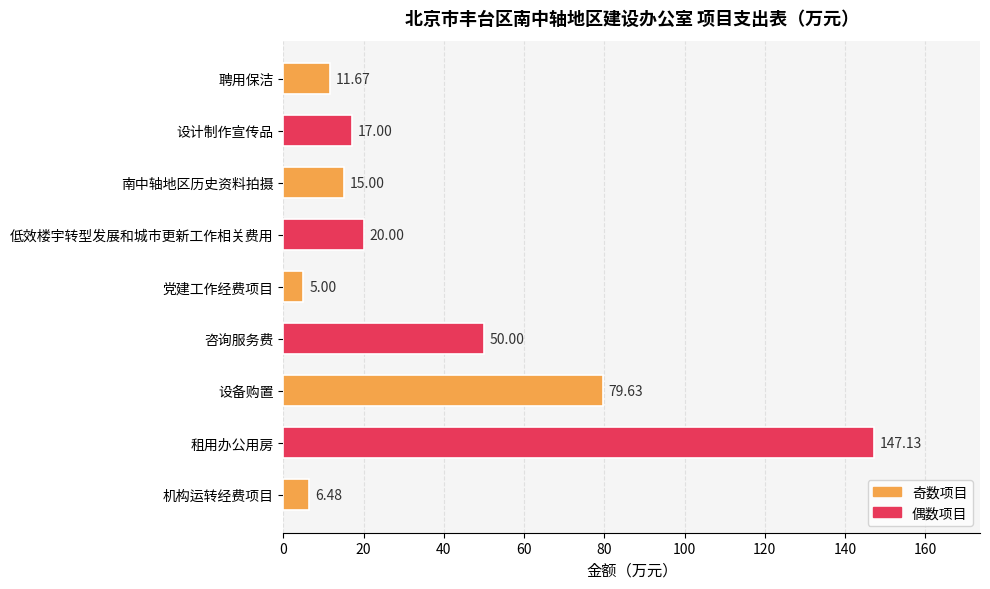

At which category does the chart reach its peak across all series?

租用办公用房